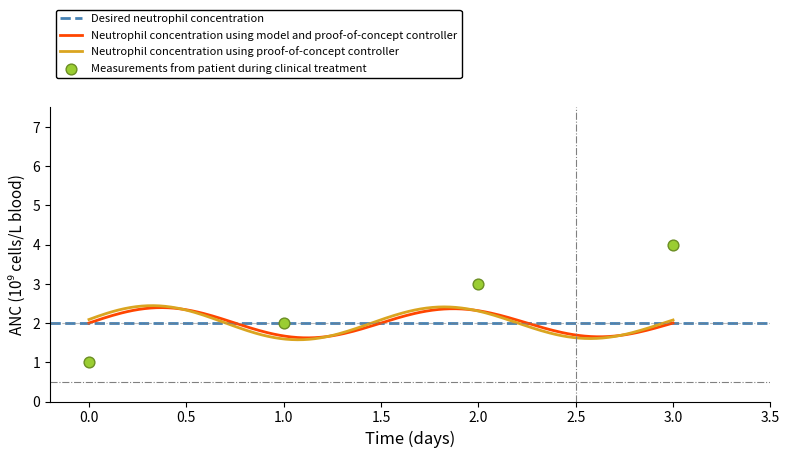

What is the maximum value for Neutrophil concentration using model and proof-of-concept controller?

2.4